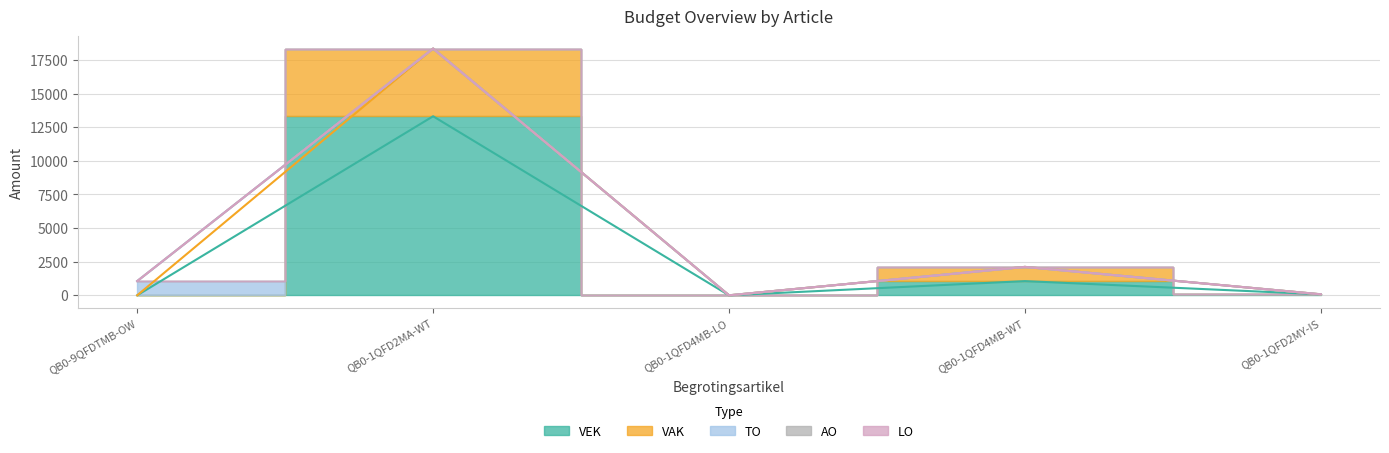

How many lines are shown in the chart?

5